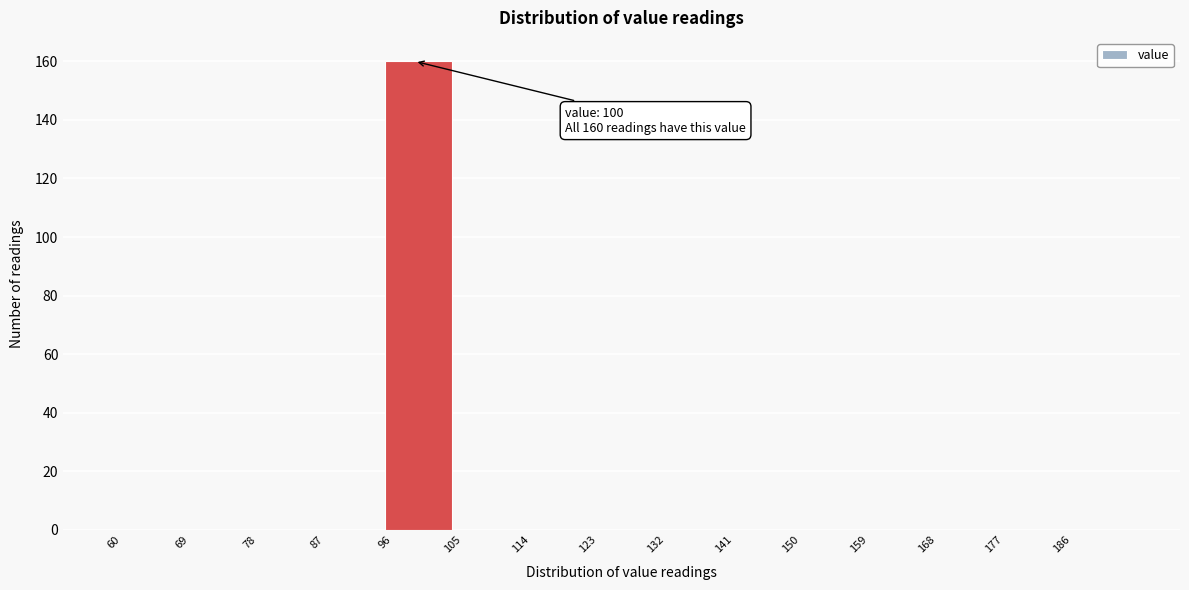

Over which range of the x-axis is the bar tallest?

96 to 105